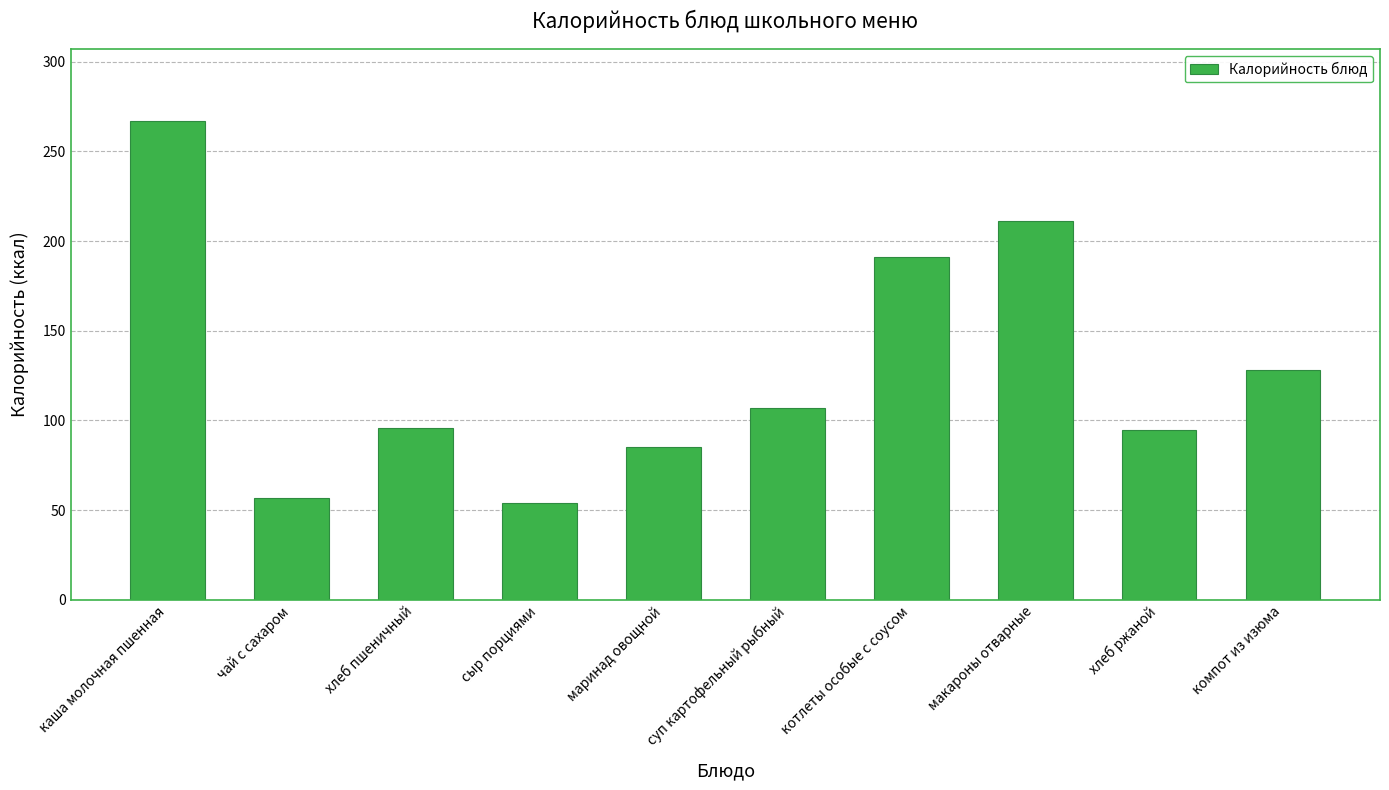

Where is the data nearest to the value 160?

котлеты особые с соусом